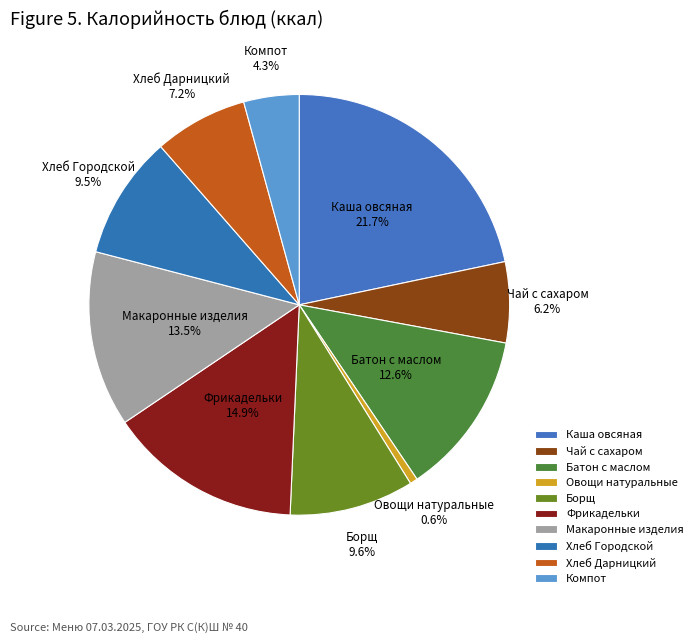

Which category has the smallest portion of the pie?

Овощи натуральные